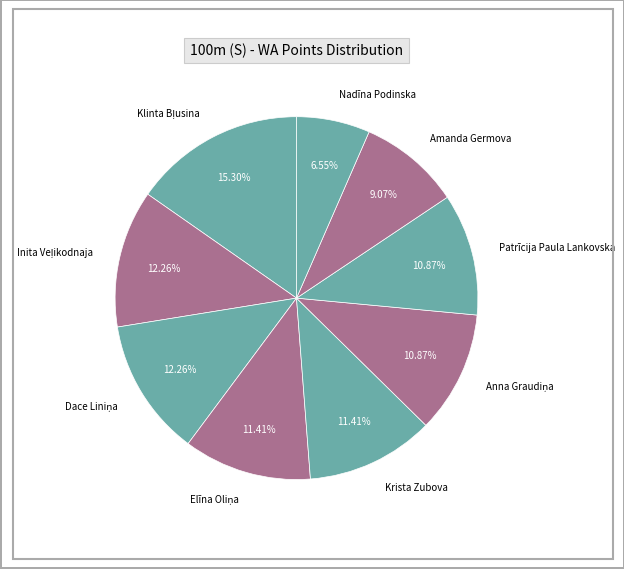

To the nearest percent, what is the difference between the largest and smallest slice percentages?

9%